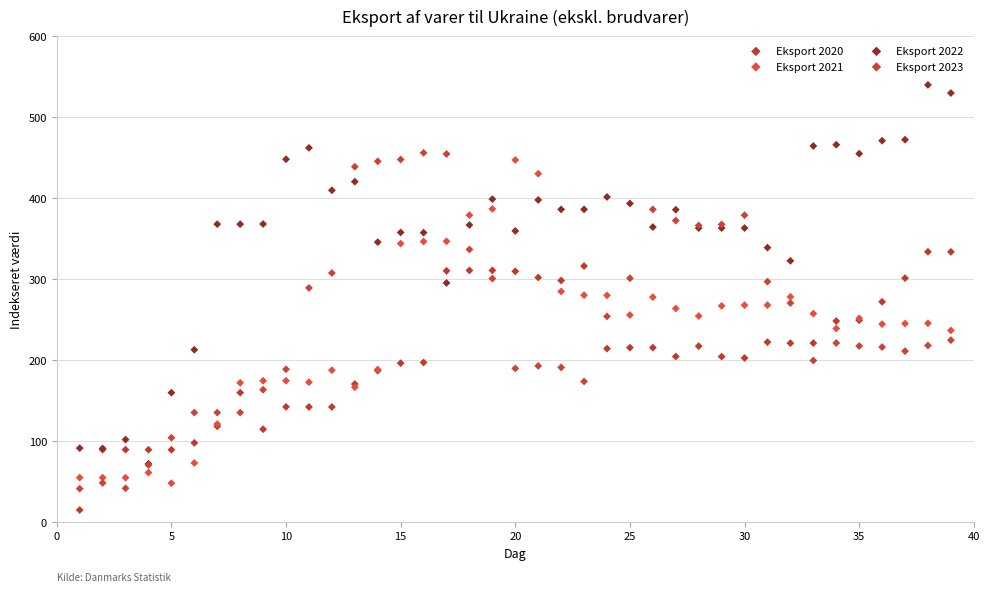

What are all the series names shown in the legend?

Eksport 2020, Eksport 2021, Eksport 2022, Eksport 2023